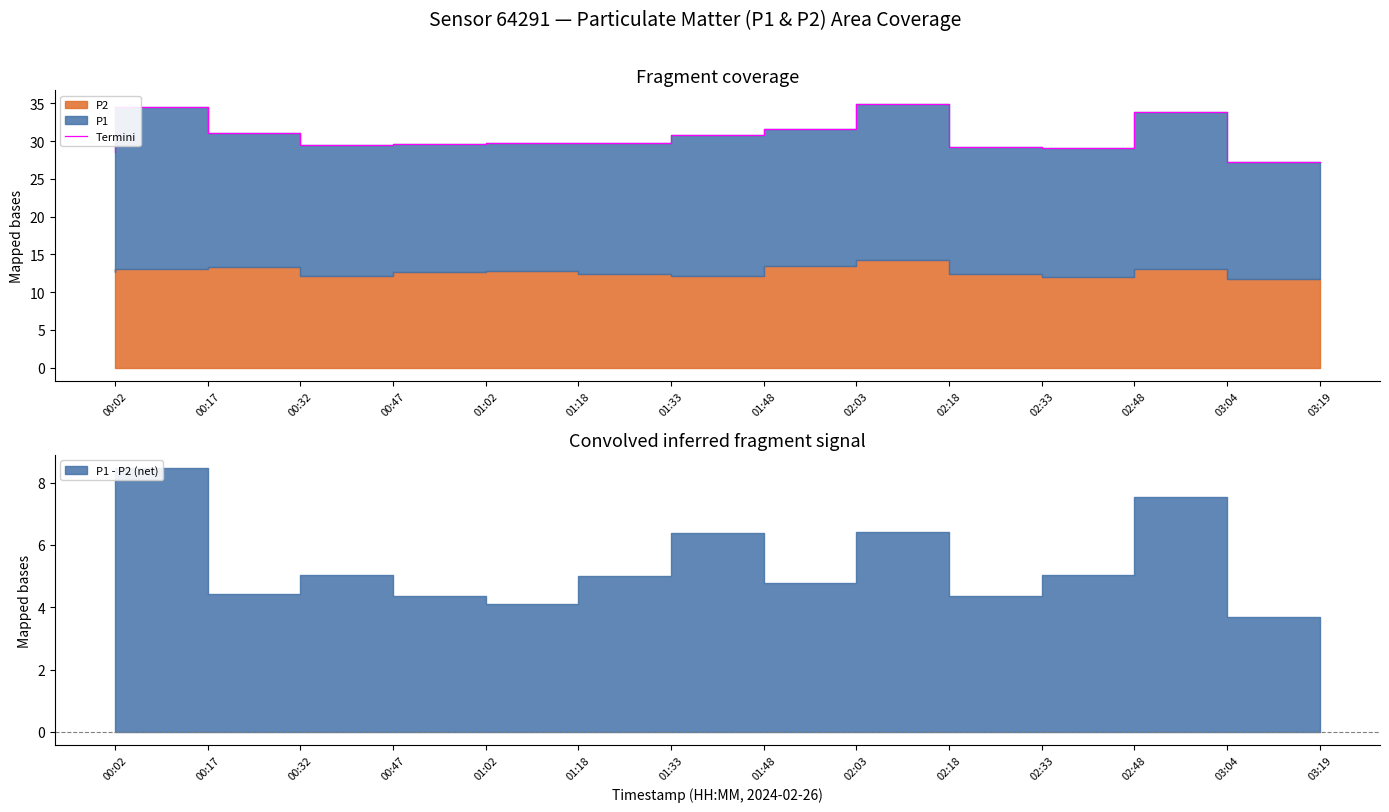

Is it true that the value at 02:18 is 8.5?

False